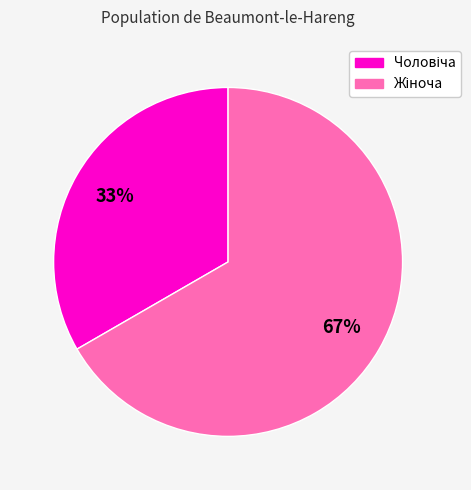

How many segments does this pie chart have?

2